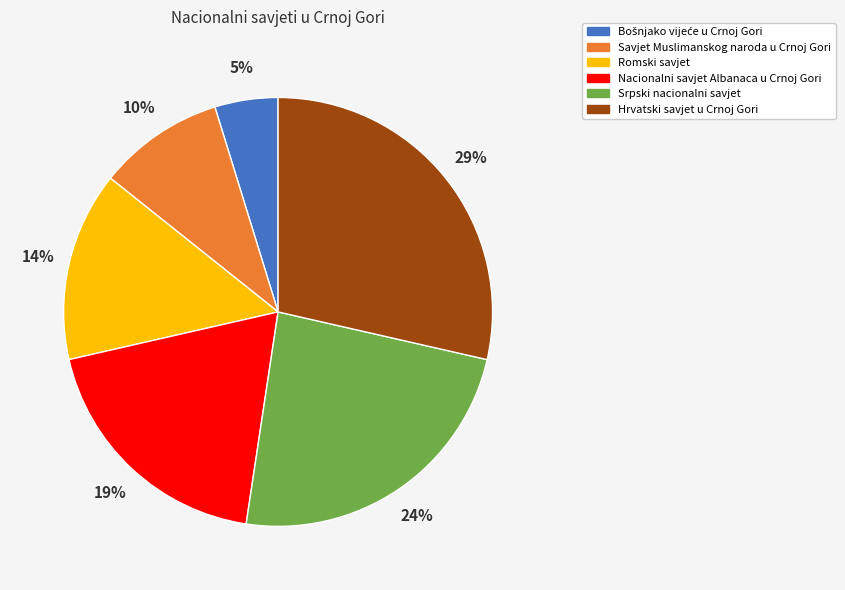

Does Srpski nacionalni savjet account for over 50% of the chart?

No